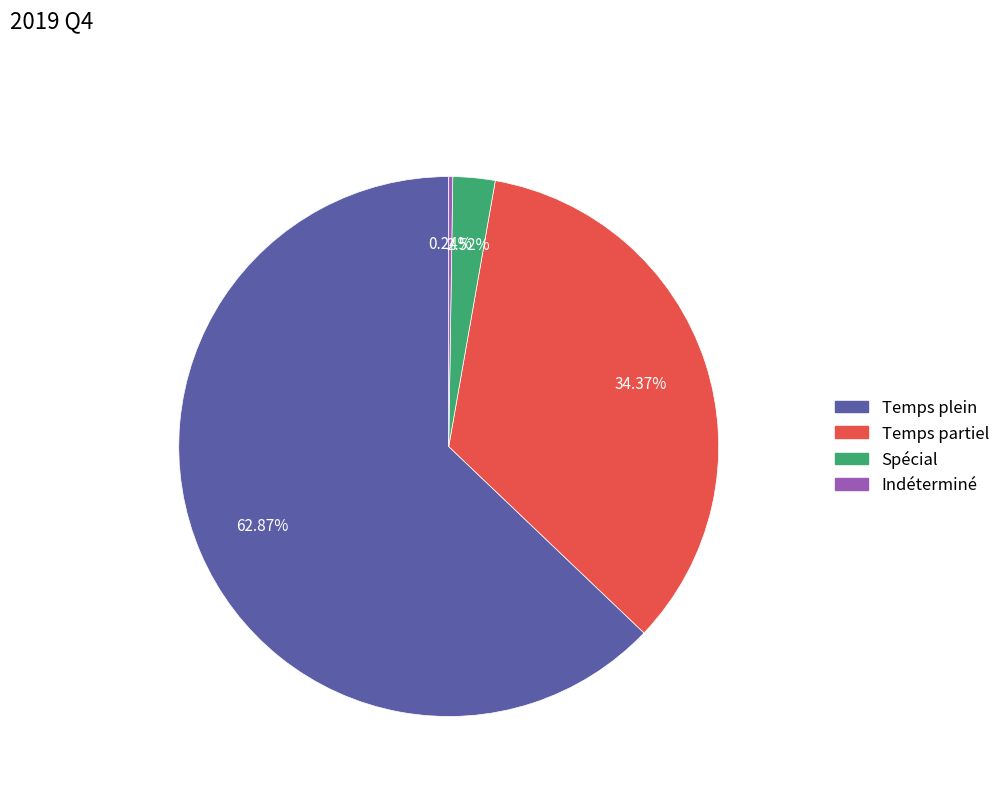

Which category accounts for the majority?

Temps plein